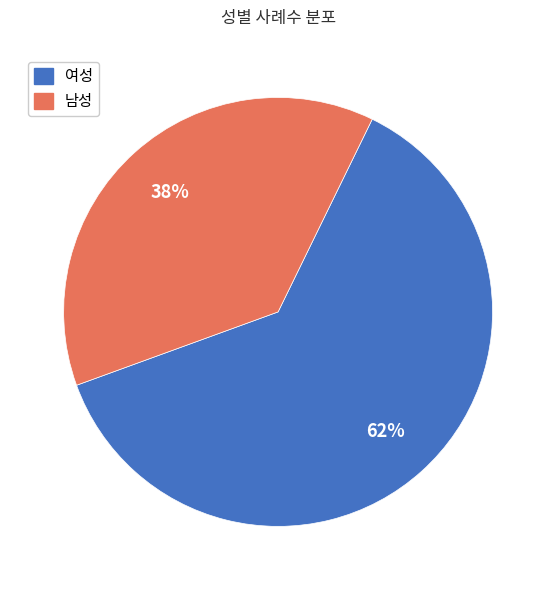

Combined, do 남성 and 여성 account for over 50%?

Yes